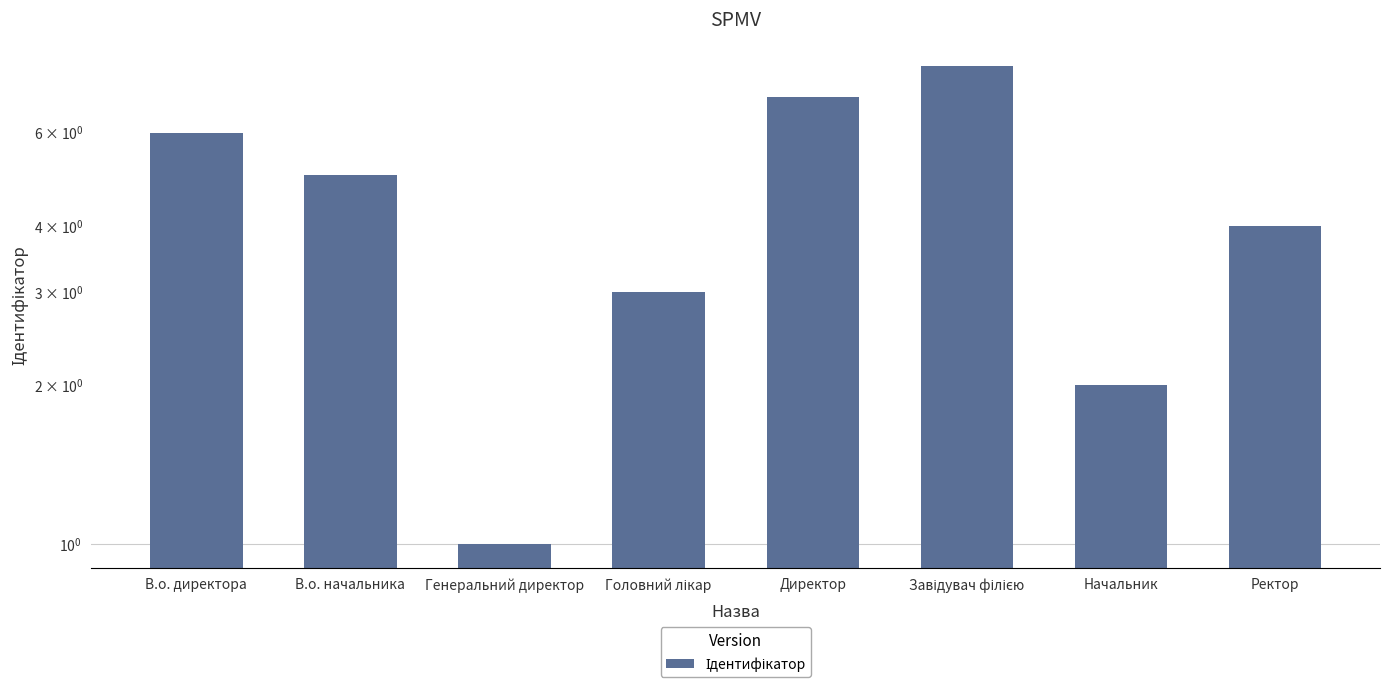

Rank the categories by value from lowest to highest.

Генеральний директор, Начальник, Головний лікар, Ректор, В.о. начальника, В.о. директора, Директор, Завідувач філією